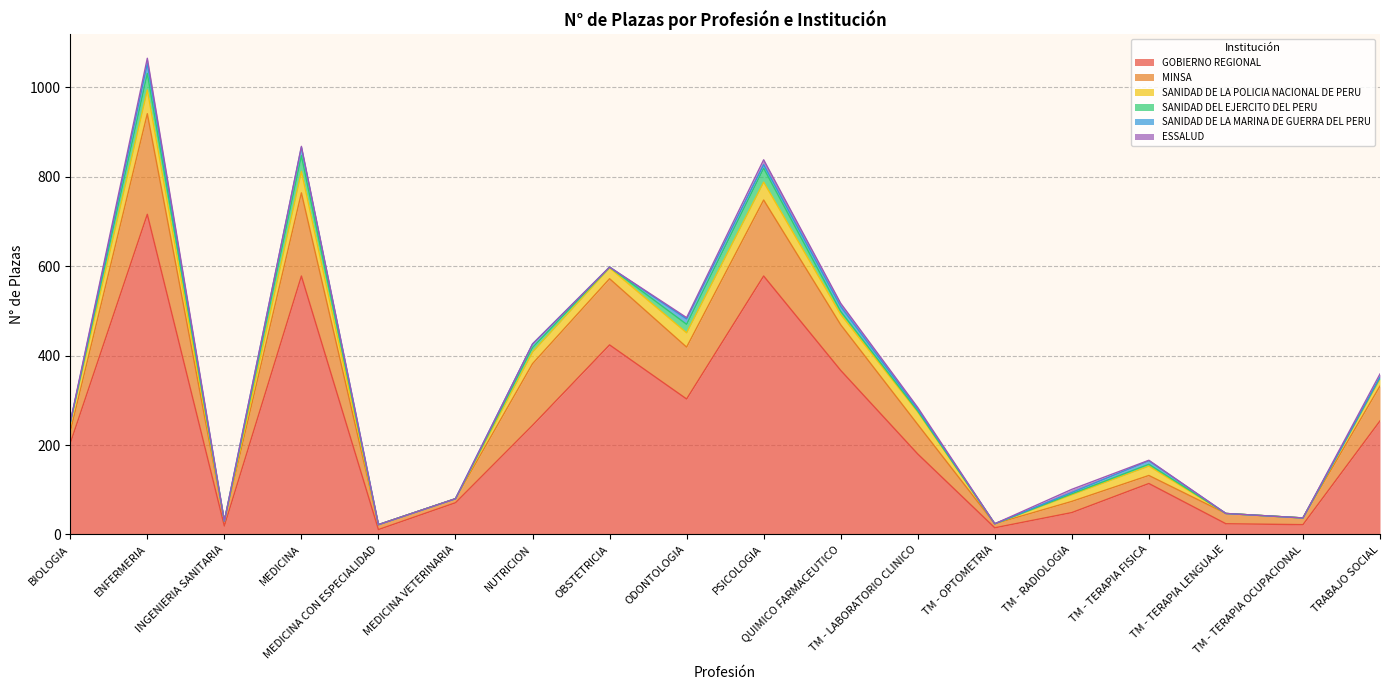

At TM - TERAPIA OCUPACIONAL, list the series in order from smallest to largest.

SANIDAD DE LA POLICIA NACIONAL DE PERU, SANIDAD DEL EJERCITO DEL PERU, SANIDAD DE LA MARINA DE GUERRA DEL PERU, ESSALUD, MINSA, GOBIERNO REGIONAL